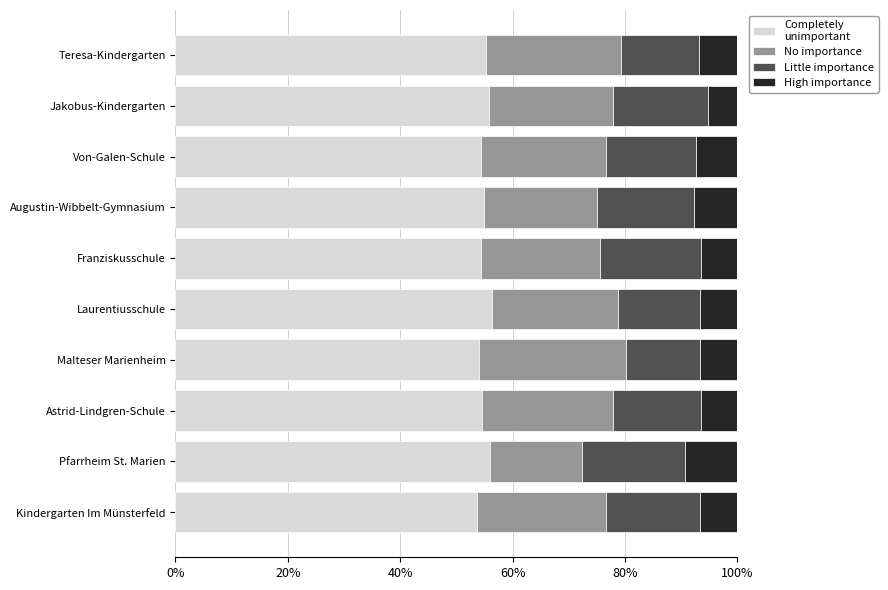

What is the total value across all series at Franziskusschule?

100.0